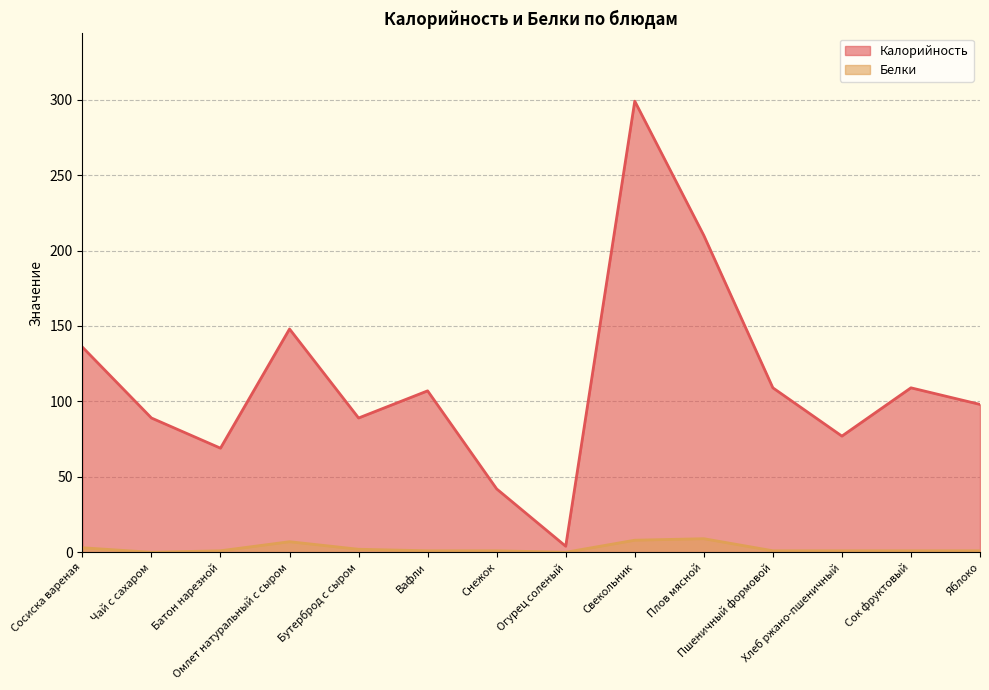

What position from the left is Вафли?

6